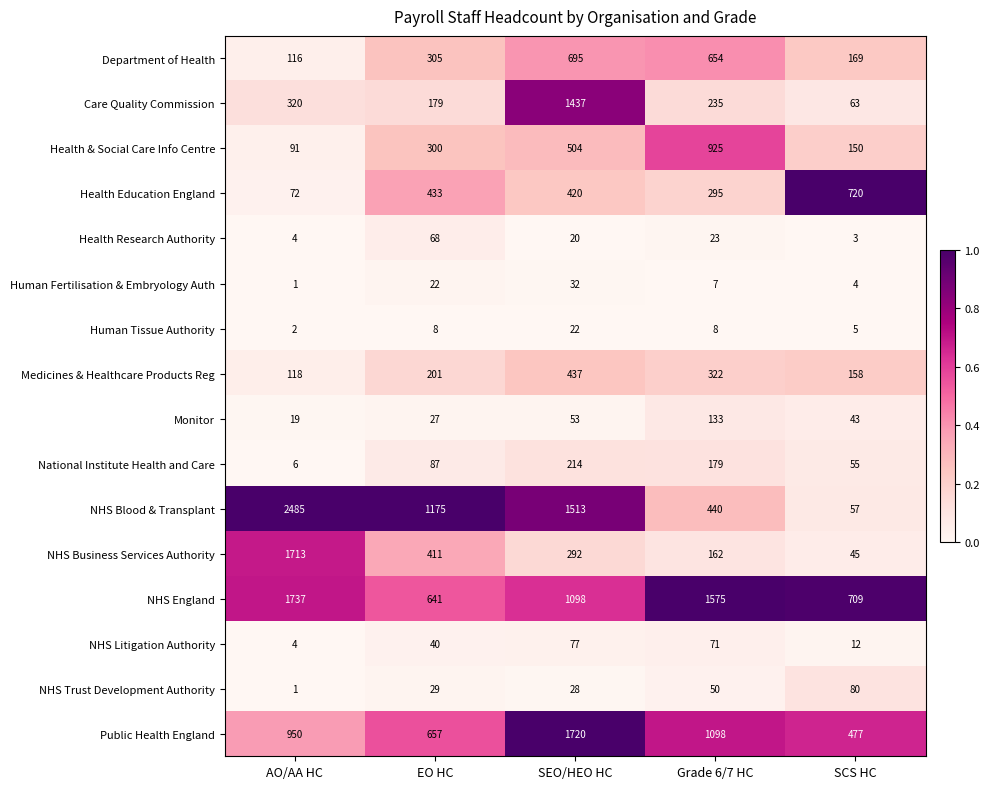

Which category has the lowest value across all series?

AO/AA HC